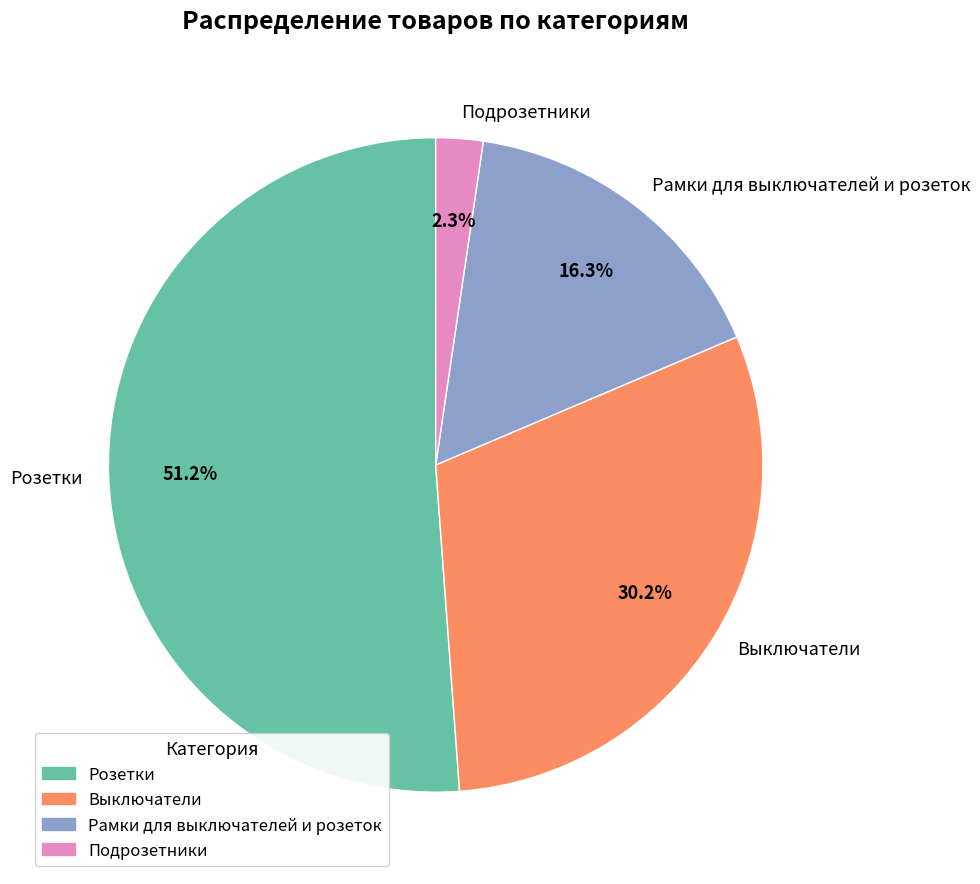

Combined, do Розетки and Выключатели account for over 50%?

Yes